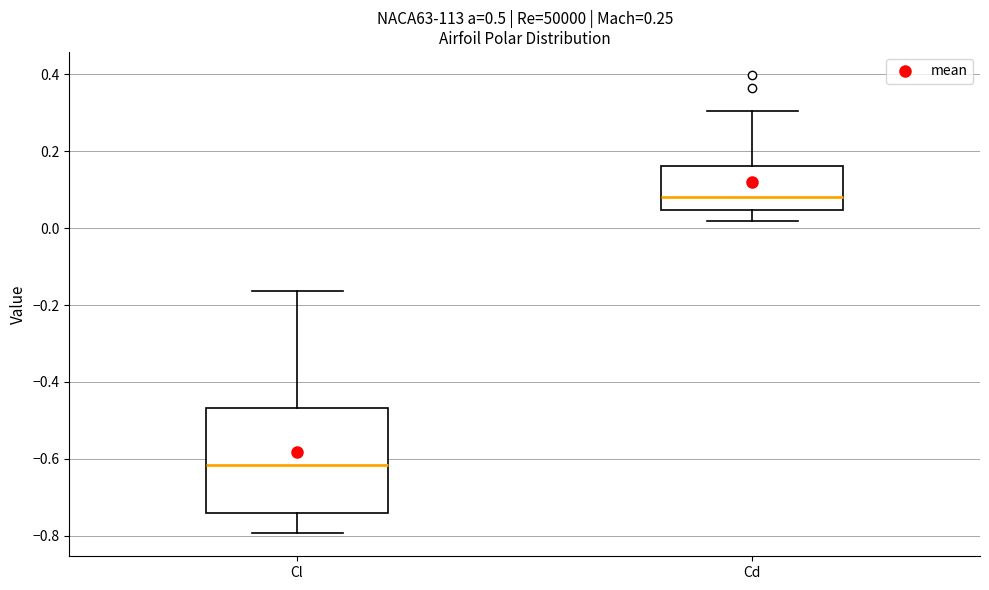

Which box has the lowest median line?

Cl